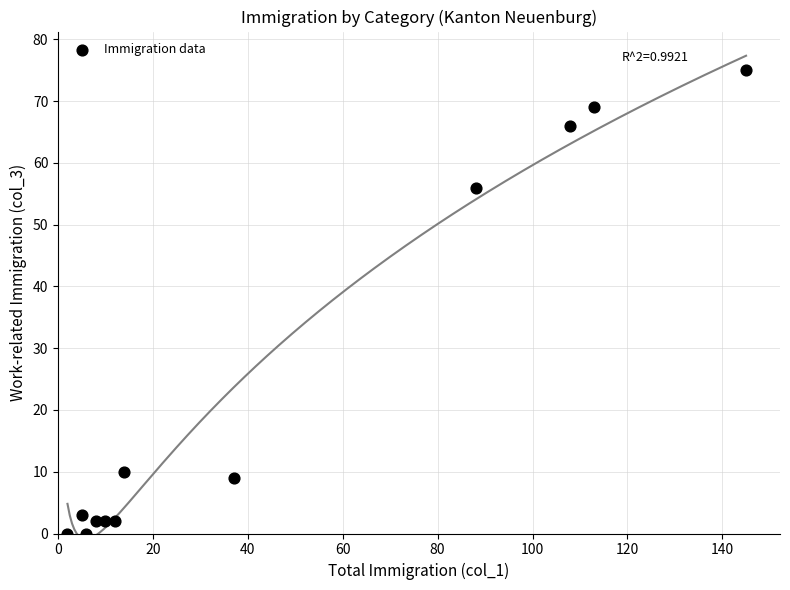

What Y value in the scatter plot is closest to 37?

56